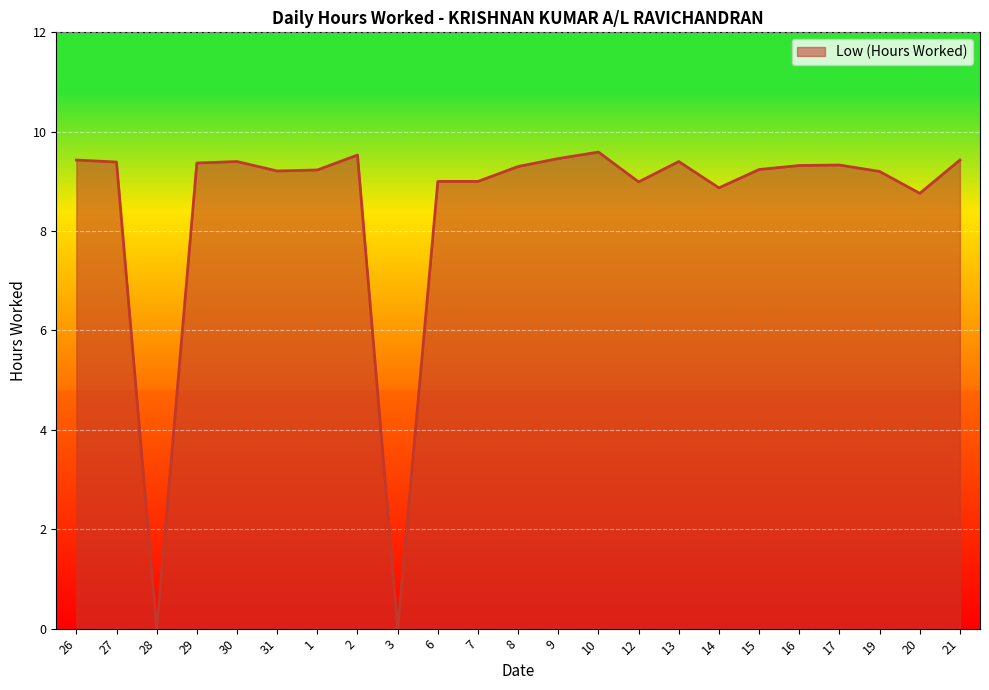

What is the greatest value displayed?

9.6